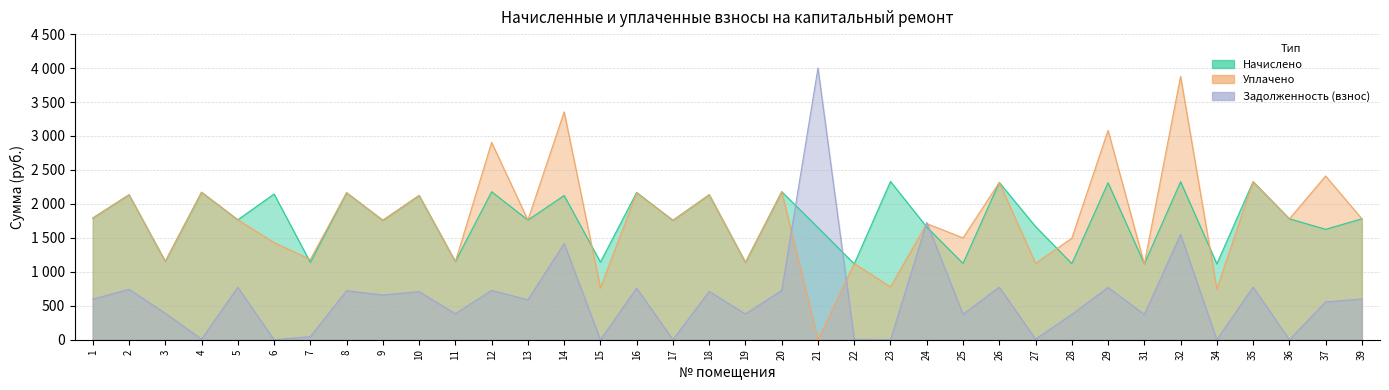

How many data points does each series have?

36